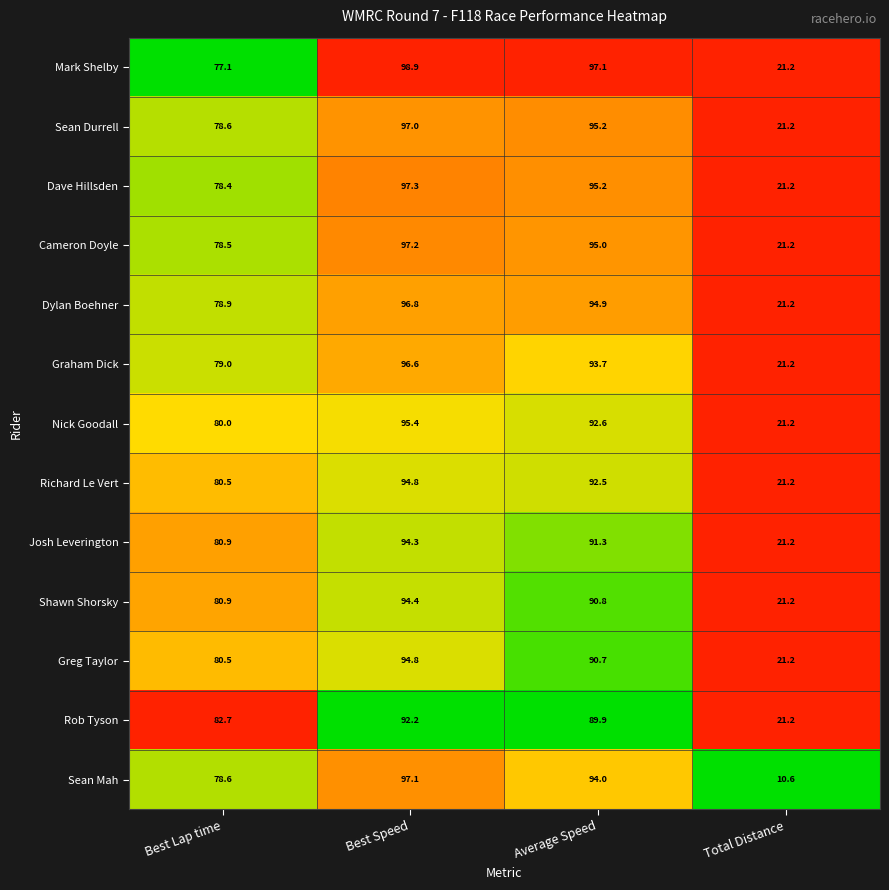

What is the difference between the Greg Taylor values at Total Distance and Best Speed?

73.6